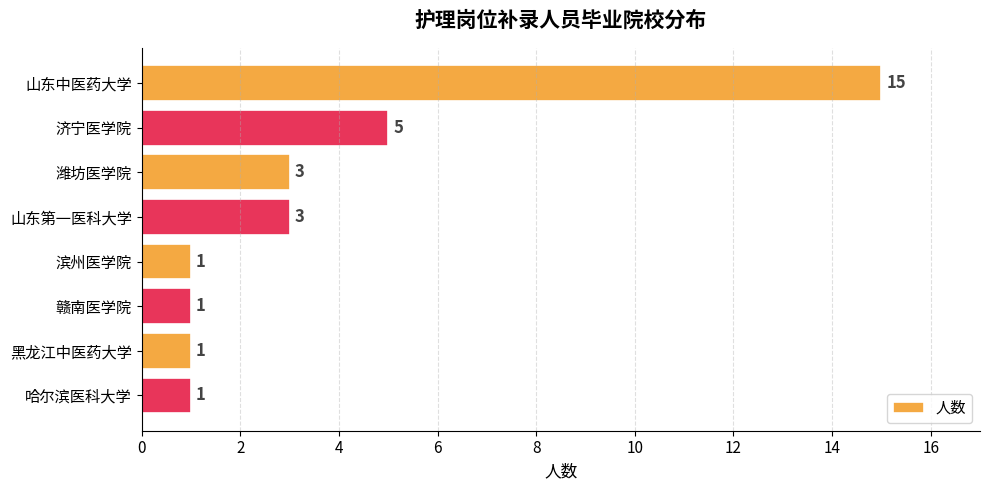

What is the difference between the second highest and minimum values?

4